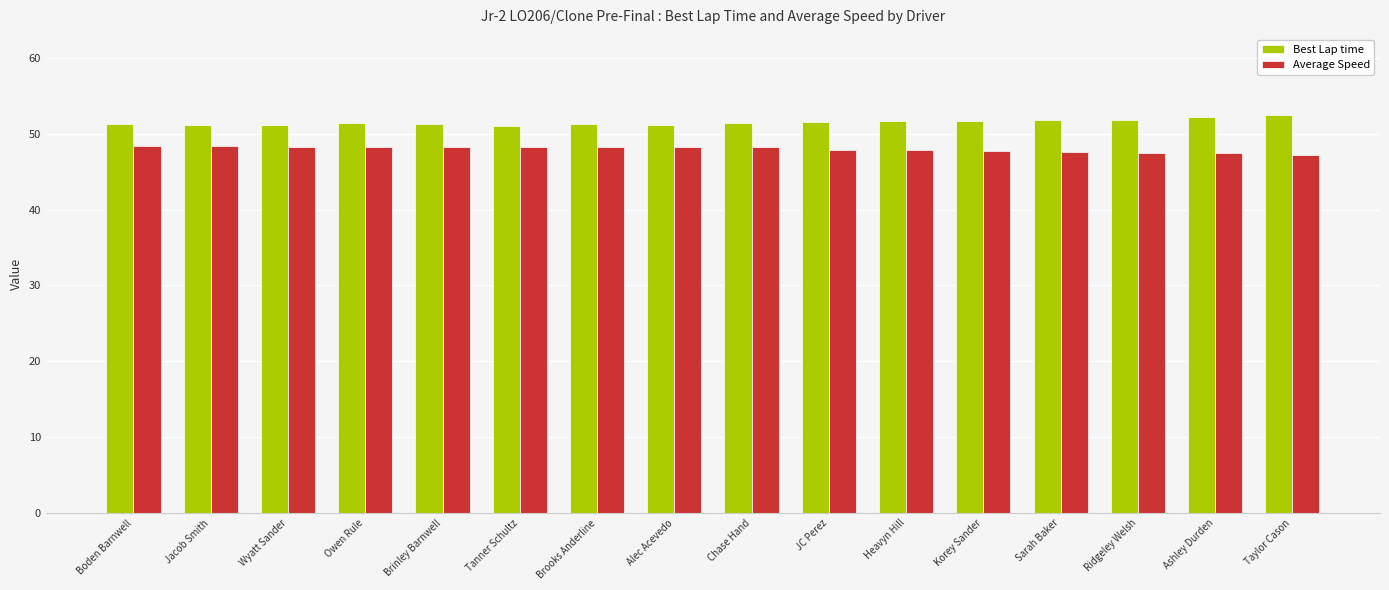

What position from the right is Owen Rule?

13